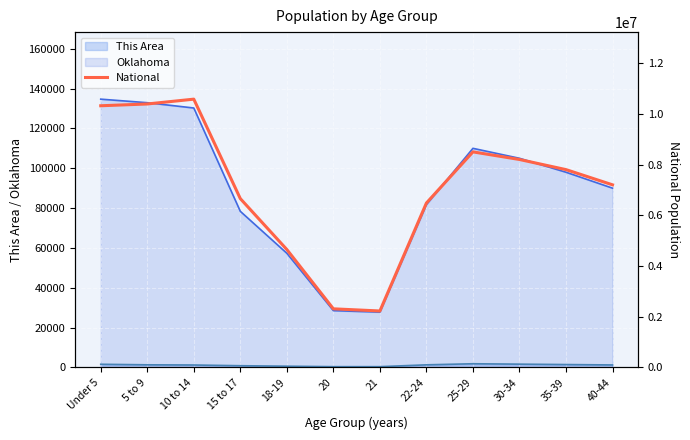

List the labels in order of value, largest first.

10 to 14, 5 to 9, Under 5, 25-29, 30-34, 35-39, 40-44, 15 to 17, 22-24, 18-19, 20, 21